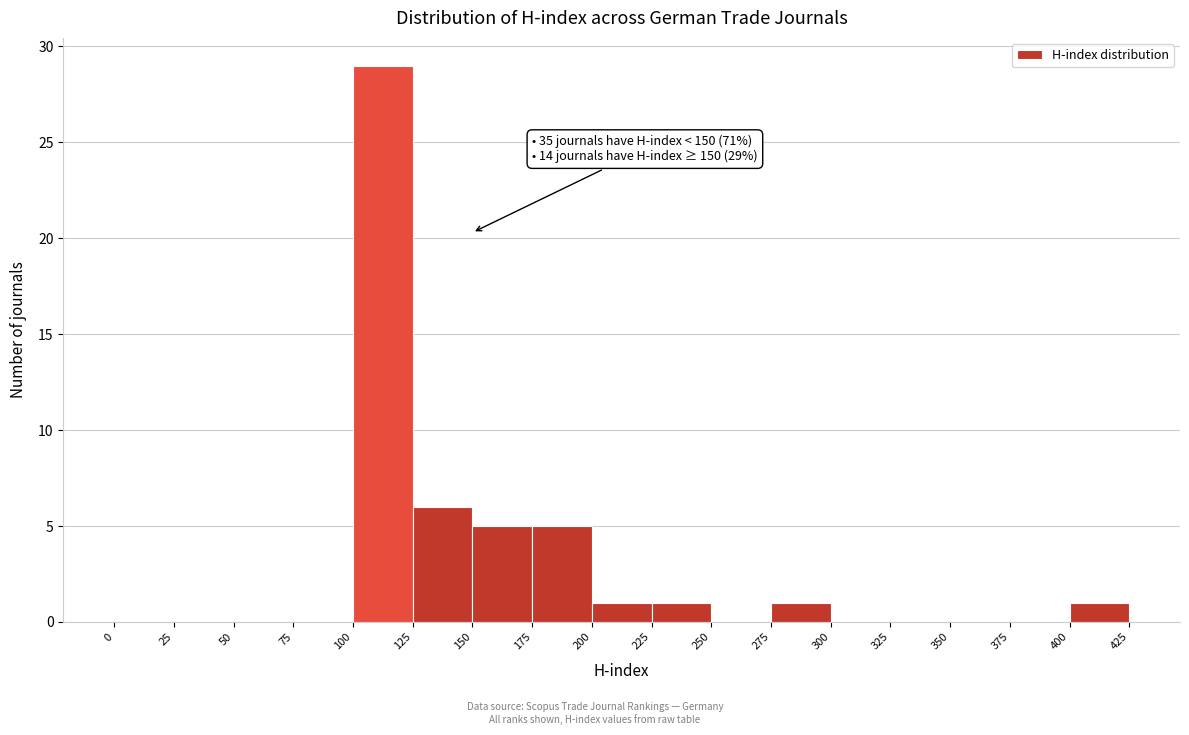

Over which range of the x-axis is the bar tallest?

100 to 125